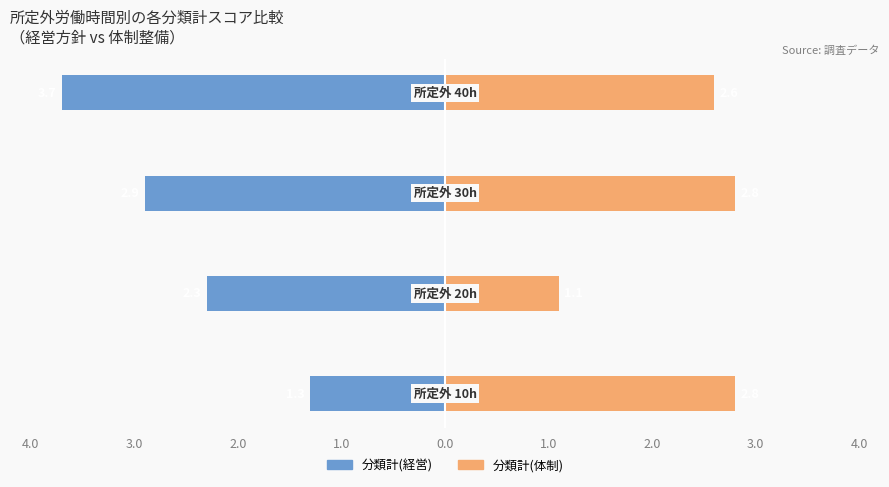

Reading left to right, list all the values displayed in this chart.

分類計(経営): -1.3	-2.3	-2.9	-3.7
分類計(体制): 2.8	1.1	2.8	2.6